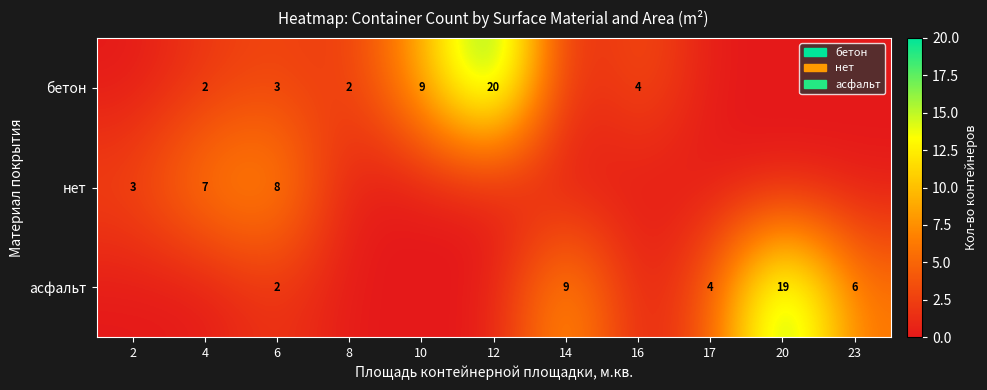

The бетон series shows 15 at 10. True or false?

False